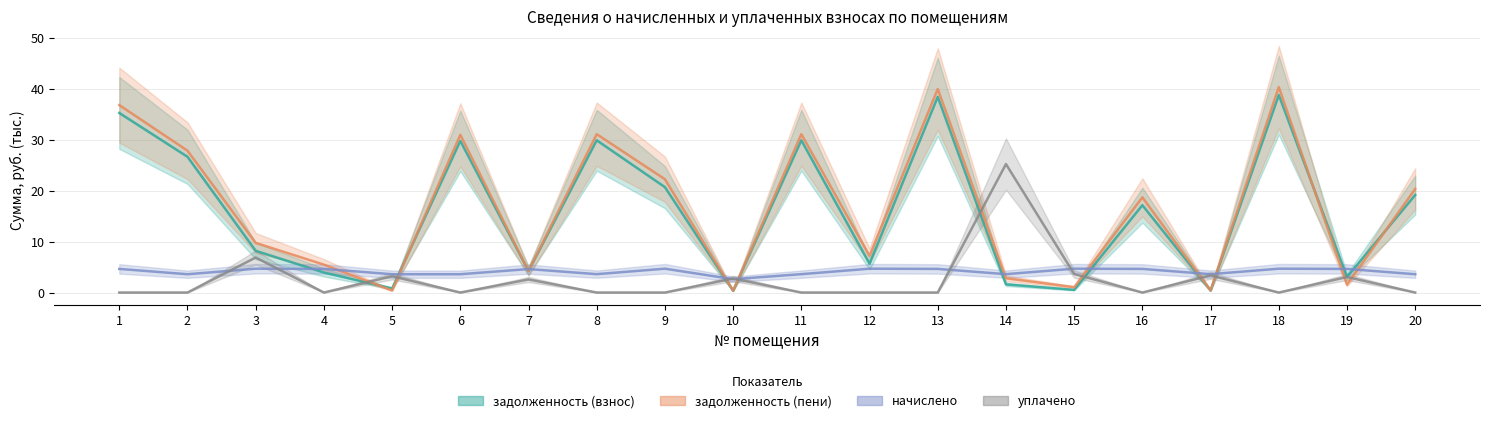

Reading right to left, extract all data points from this chart.

задолженность (взнос): 19.2	3.0	38.8	0.4	17.2	0.5	1.6	38.4	5.7	29.9	0.3	20.7	29.9	4.2	29.8	0.8	3.9	8.2	26.7	35.3
задолженность (пени): 20.4	1.5	40.4	0.4	18.7	1.0	2.8	40.0	7.2	31.1	0.3	22.3	31.1	4.2	31.0	0.4	5.5	9.8	27.9	36.8
начислено: 3.6	4.6	4.7	3.6	4.6	4.7	3.6	4.6	4.7	3.6	2.6	4.7	3.6	4.6	3.6	3.6	4.6	4.7	3.6	4.6
уплачено: 0.0	3.0	0.0	3.4	0.0	3.6	25.2	0.0	0.0	0.0	2.7	0.0	0.0	2.6	0.0	3.2	0.0	6.9	0.0	0.0